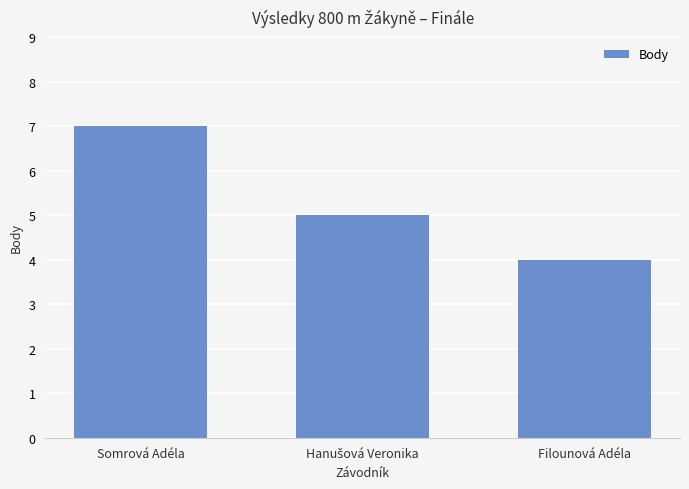

What is the smallest value displayed?

4